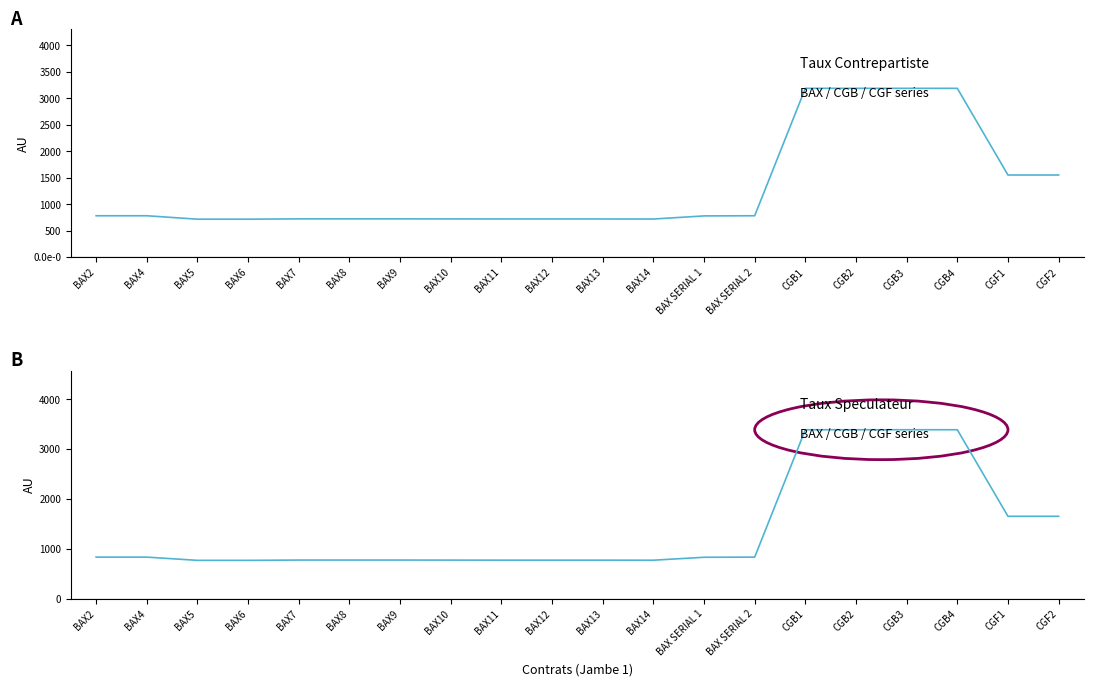

True or false: TAUX DE MARGE SPECULATEUR and TAUX DE MARGE CONTREPARTISTE intersect in this chart.

False